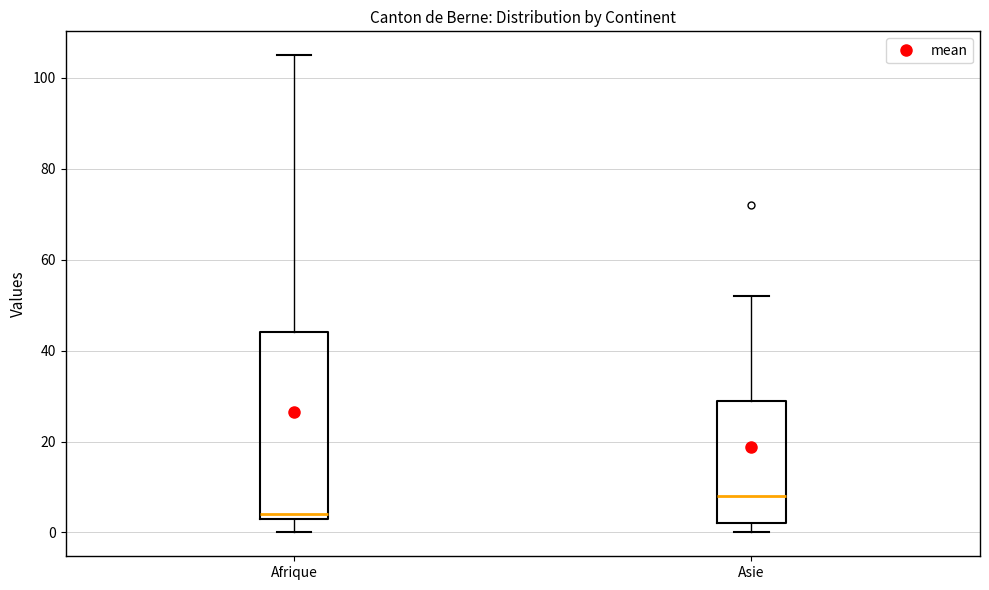

Reading left to right, read every box against the y-axis: the position of its median line, the range the box covers, and the ends of its whiskers. The values are not printed on the chart, so give them approximately, as read against the axis.

Afrique: median 4 (just above the box's lower edge), box 4 to 44, whiskers 0 to 106
Asie: median 8, box 2 to 30, whiskers 0 to 52